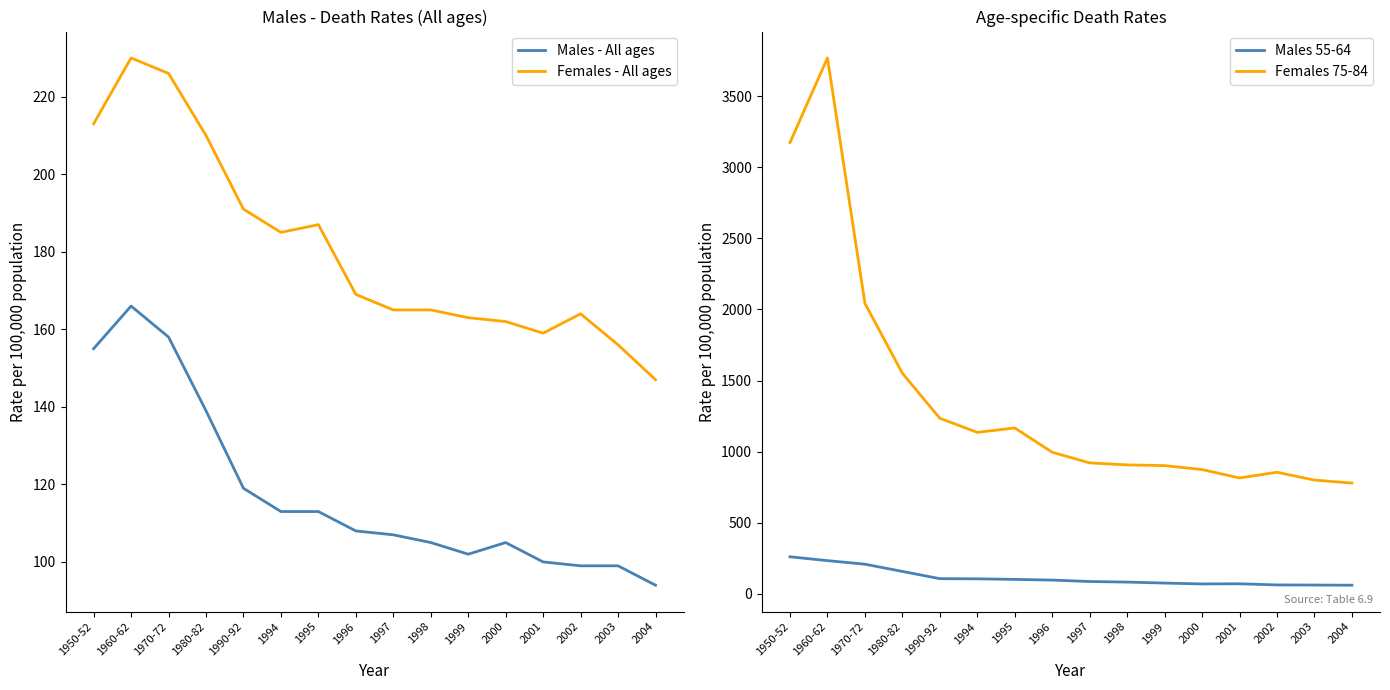

Where is the first local minimum for Females 75-84?

1994